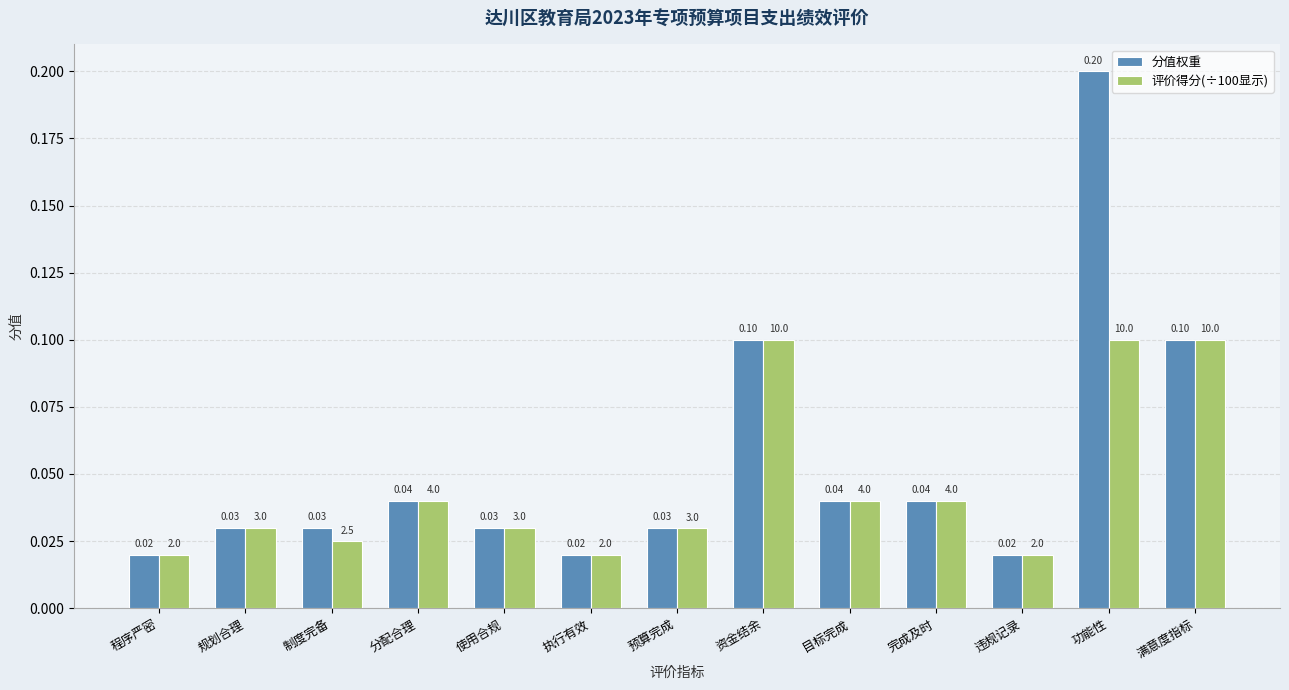

Which series has the largest total across all categories?

分值权重